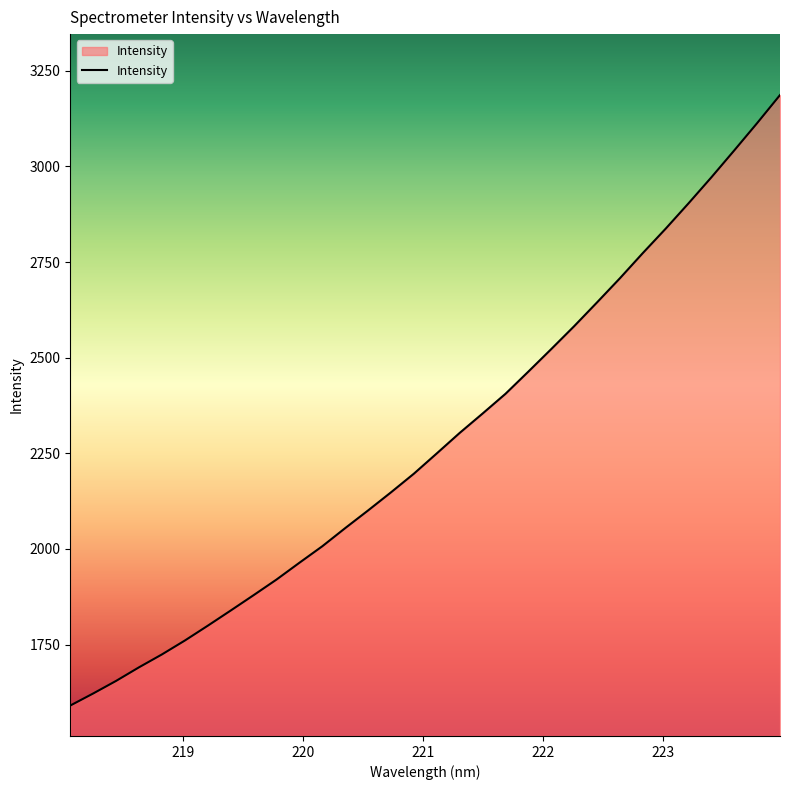

What is the minimum value shown in the chart?

1590.8